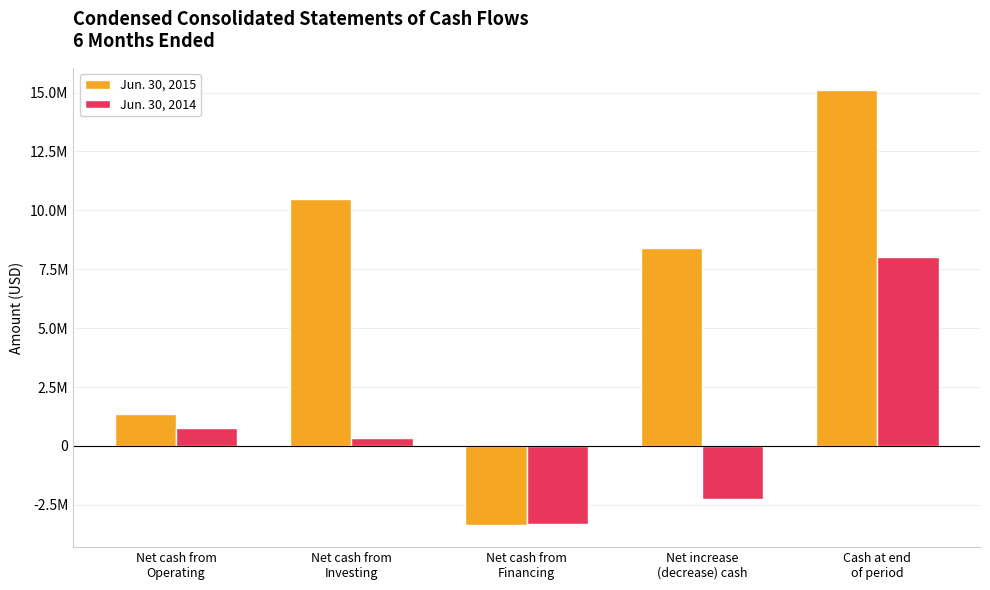

What is the difference between the maximum and second lowest values in the Jun. 30, 2015 series?

13754610